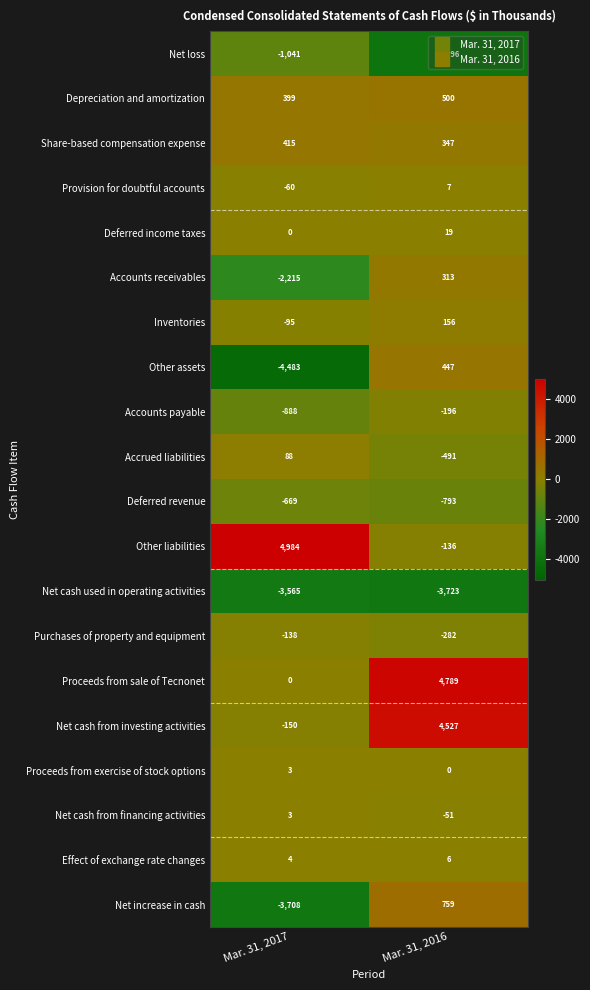

Rank the series at Mar. 31, 2016 from highest to lowest value.

Proceeds from sale of Tecnonet, Net cash from investing activities, Net increase in cash, Depreciation and amortization, Other assets, Share-based compensation expense, Accounts receivables, Inventories, Deferred income taxes, Provision for doubtful accounts, Effect of exchange rate changes, Proceeds from exercise of stock options, Net cash from financing activities, Other liabilities, Accounts payable, Purchases of property and equipment, Accrued liabilities, Deferred revenue, Net cash used in operating activities, Net loss